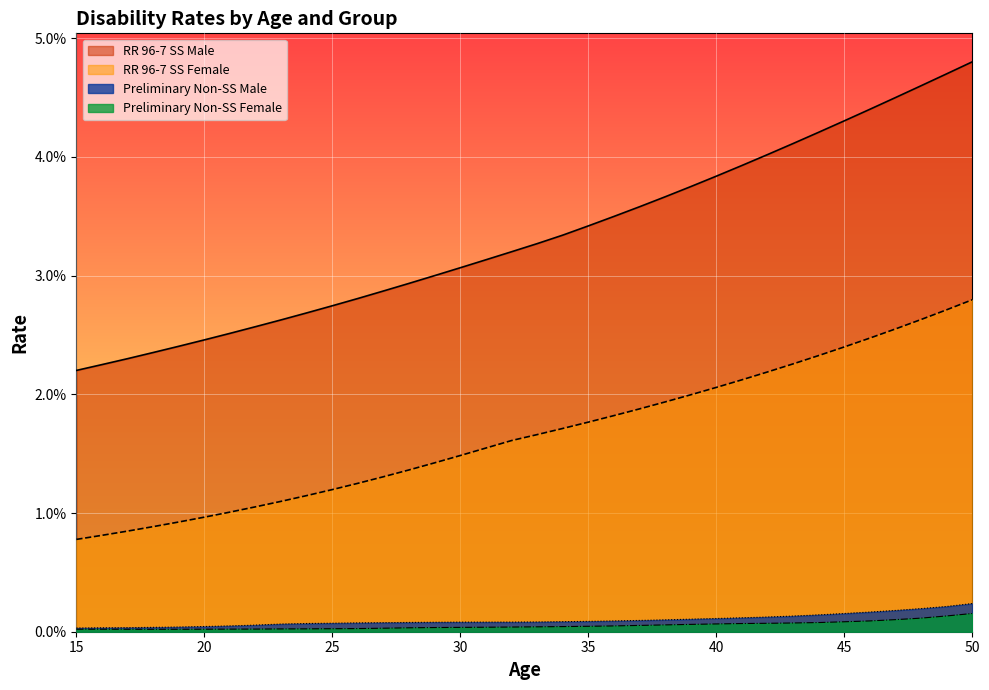

True or false: Preliminary Non-SS Male and Preliminary Non-SS Female intersect in this chart.

False